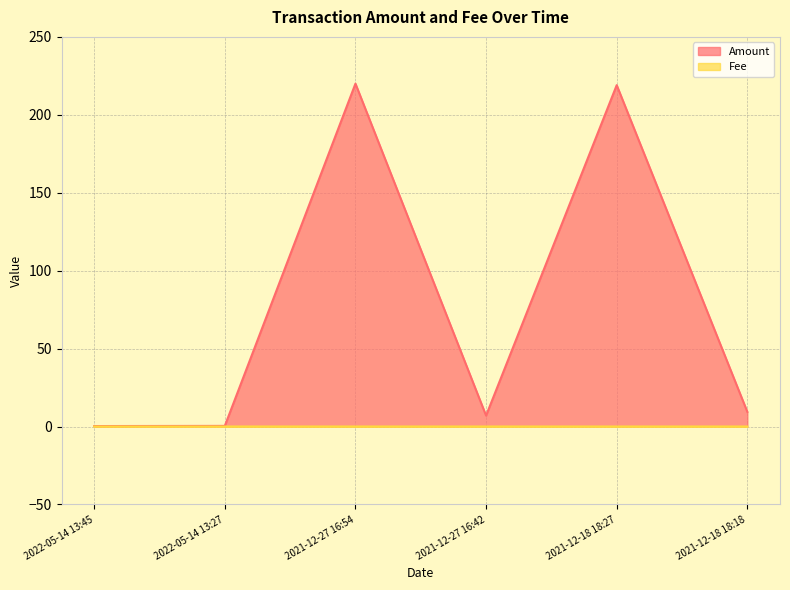

Rank the series by their maximum value, from highest to lowest.

Amount, Fee